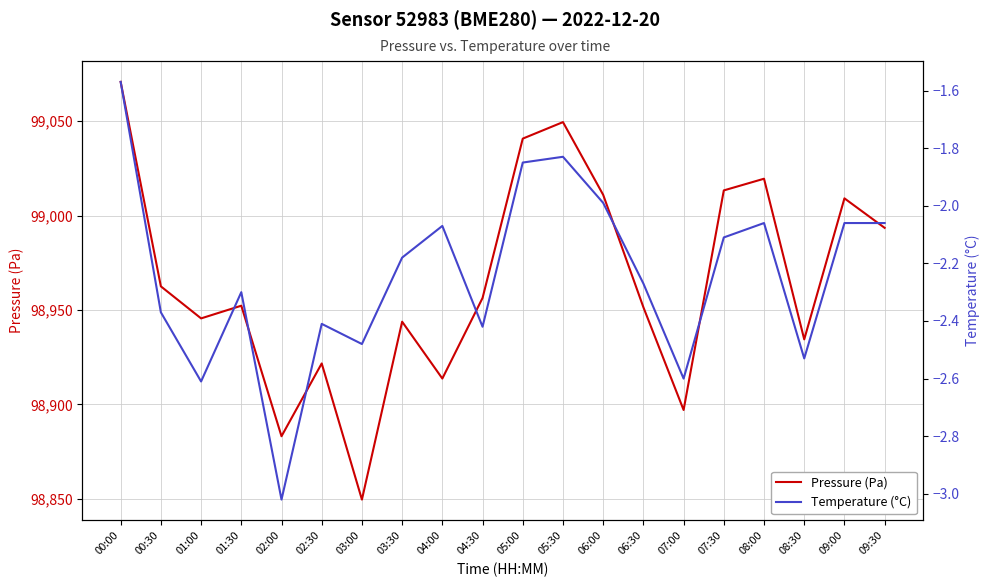

Reading left to right, transcribe all the data shown in this chart.

Pressure (Pa): 99070.8	98962.5	98945.5	98952.2	98883.1	98921.7	98849.5	98943.8	98913.7	98956.3	99040.8	99049.5	99011.0	98951.4	98897.0	99013.3	99019.5	98934.4	99009.1	98993.5
Temperature (°C): -1.6	-2.4	-2.6	-2.3	-3.0	-2.4	-2.5	-2.2	-2.1	-2.4	-1.9	-1.8	-2.0	-2.3	-2.6	-2.1	-2.1	-2.5	-2.1	-2.1